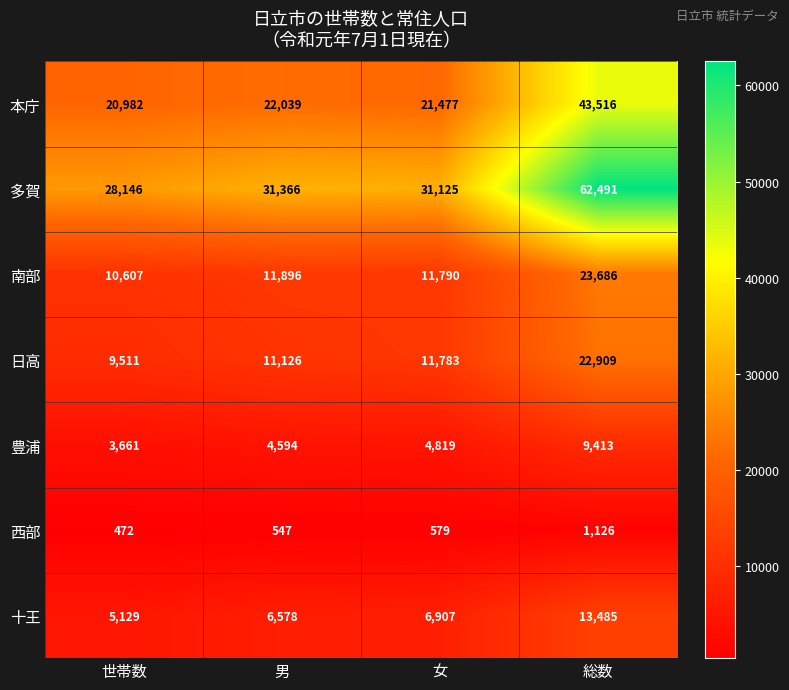

Reading right to left, transcribe all the data shown in this chart.

本庁: 総数=43516	女=21477	男=22039	世帯数=20982
多賀: 総数=62491	女=31125	男=31366	世帯数=28146
南部: 総数=23686	女=11790	男=11896	世帯数=10607
日高: 総数=22909	女=11783	男=11126	世帯数=9511
豊浦: 総数=9413	女=4819	男=4594	世帯数=3661
西部: 総数=1126	女=579	男=547	世帯数=472
十王: 総数=13485	女=6907	男=6578	世帯数=5129